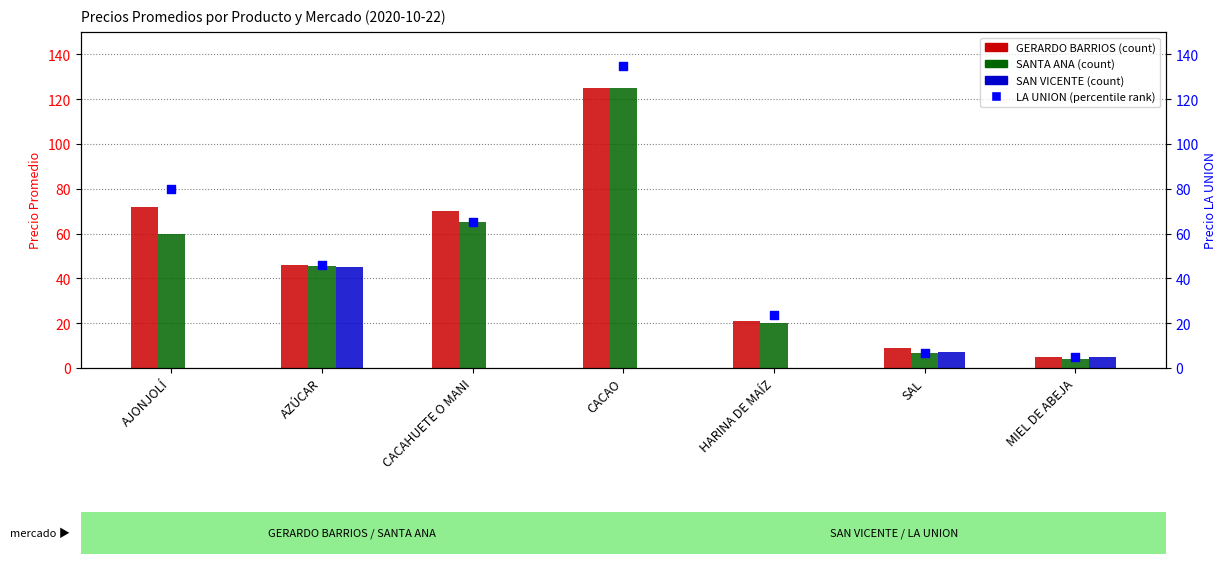

Which series has the largest total across all categories?

Promedio LA UNION